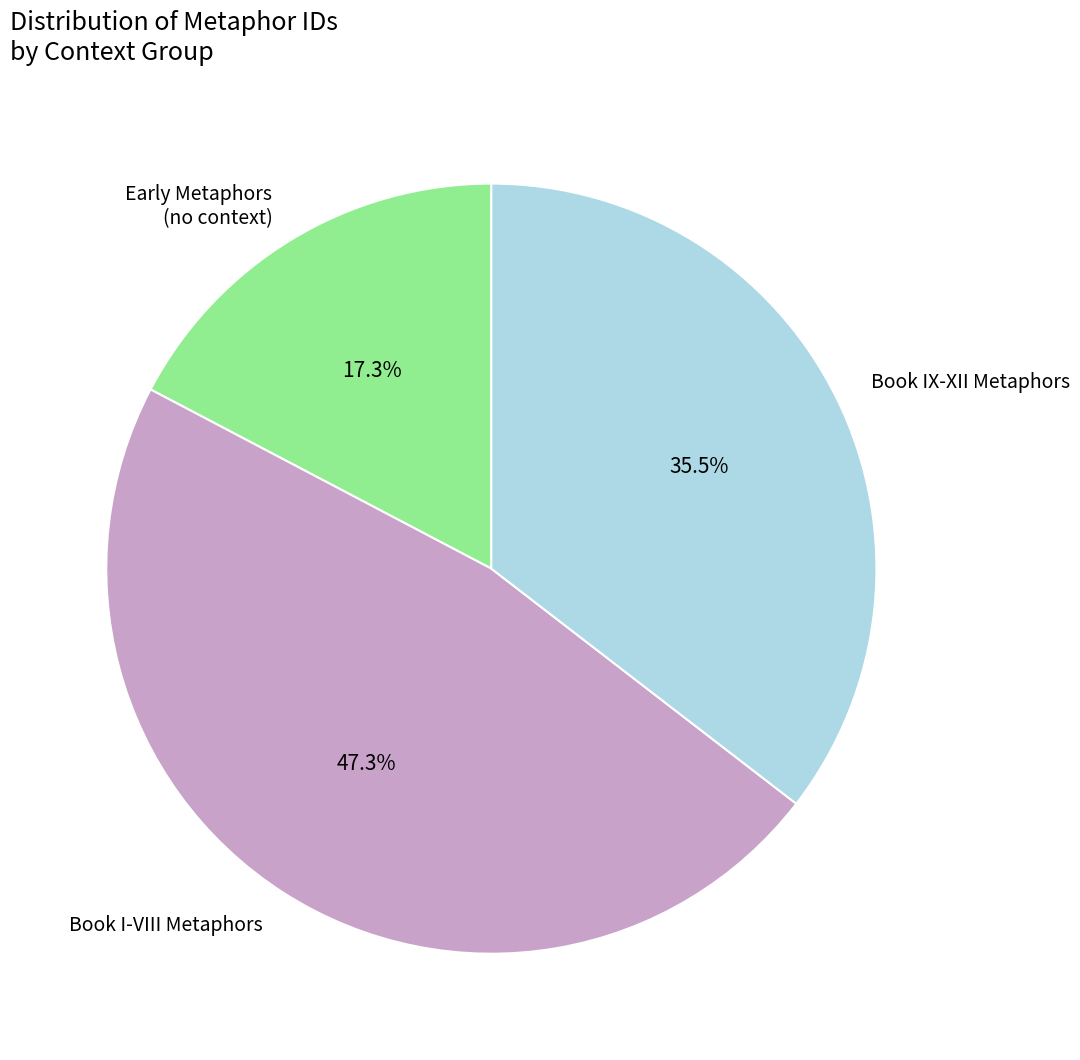

Is there any slice that represents more than half of the pie?

No